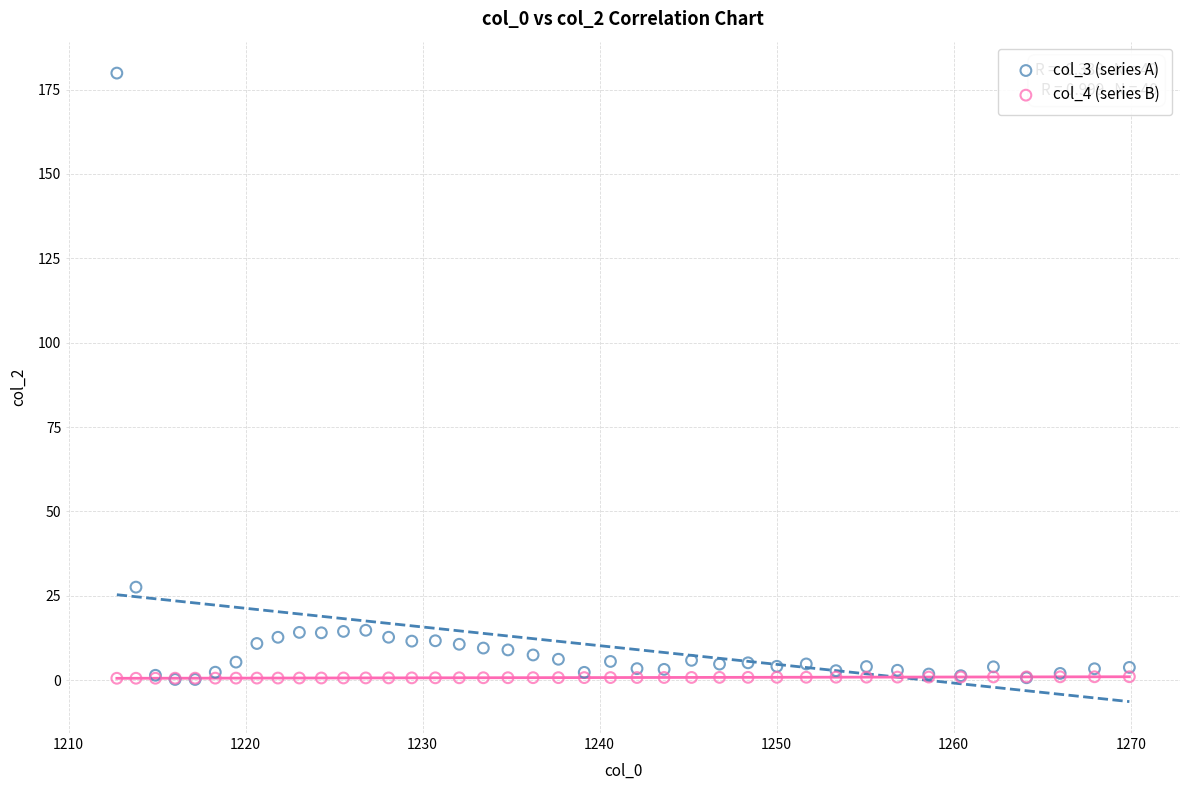

Which series reaches the maximum Y coordinate?

col_3 (series A)